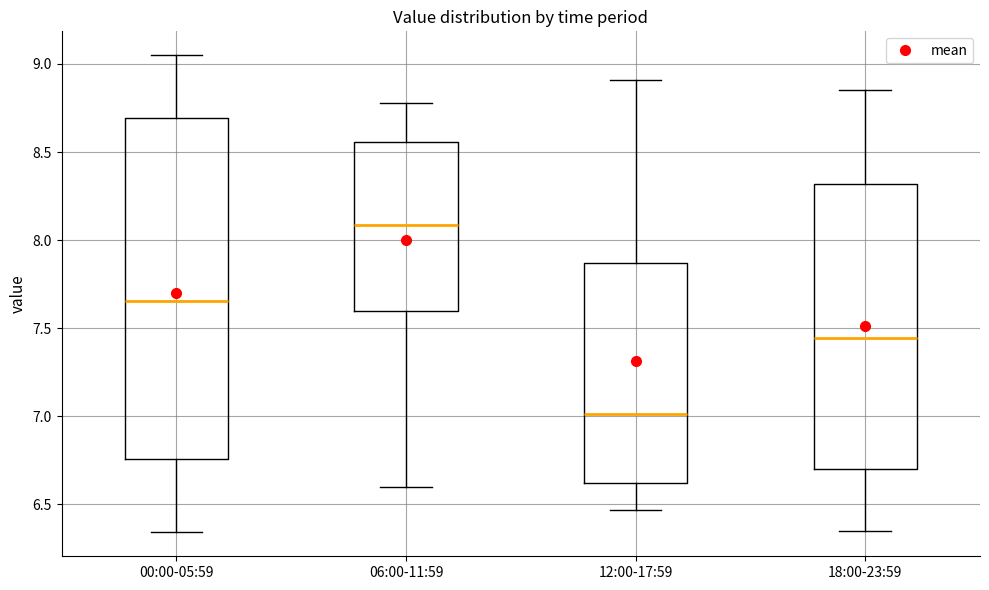

Which box is the tallest, from its lower edge to its upper edge?

00:00-05:59